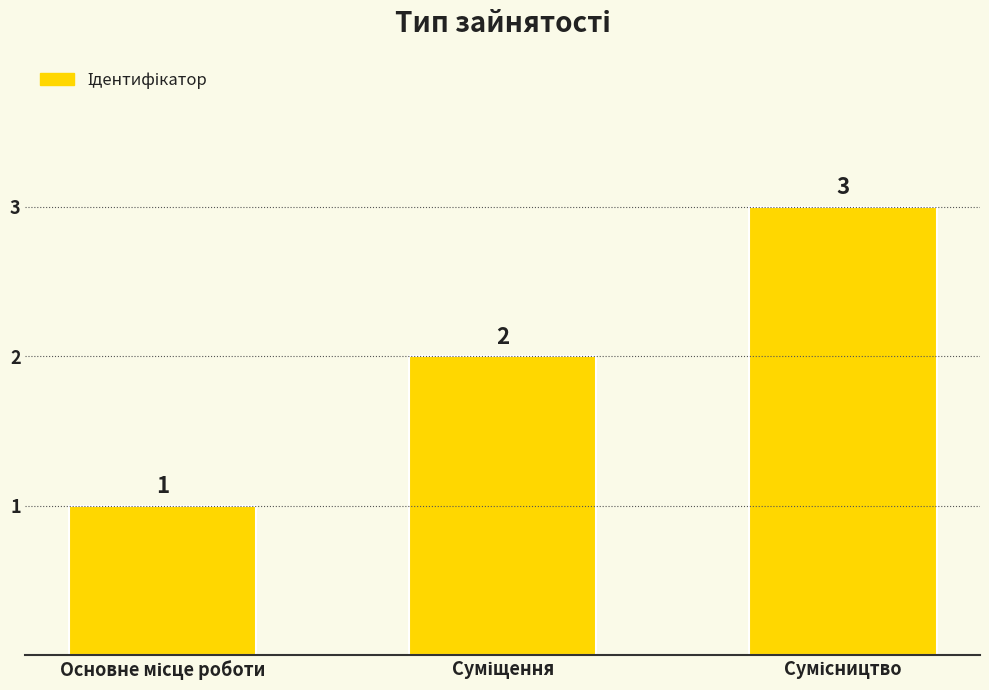

What is the value of the 3rd bar from the left?

3